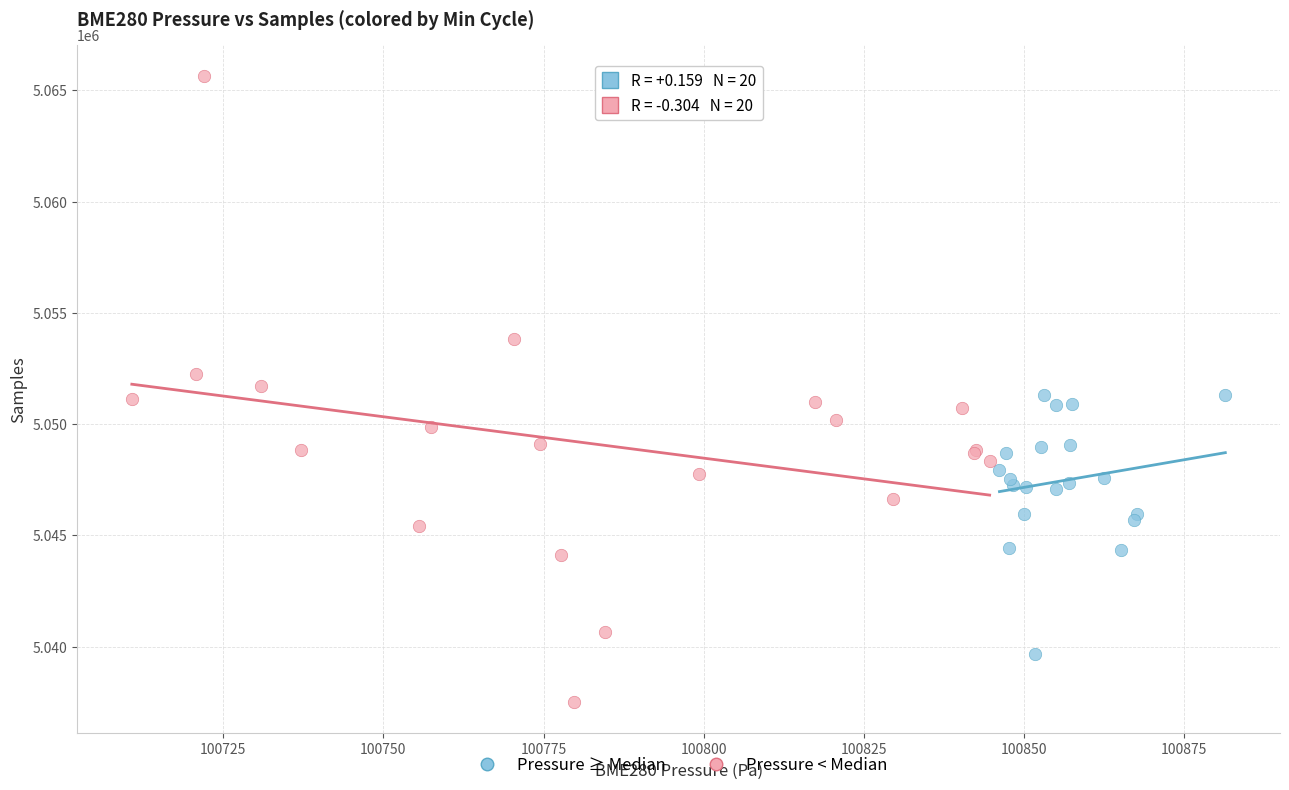

Which series has the widest spread of Y values?

Pressure < Median